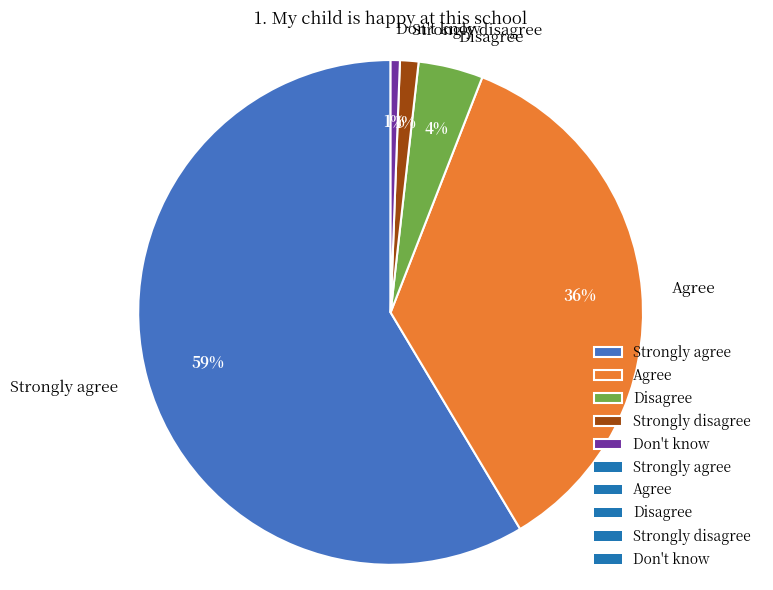

Which slice is the largest?

Strongly agree